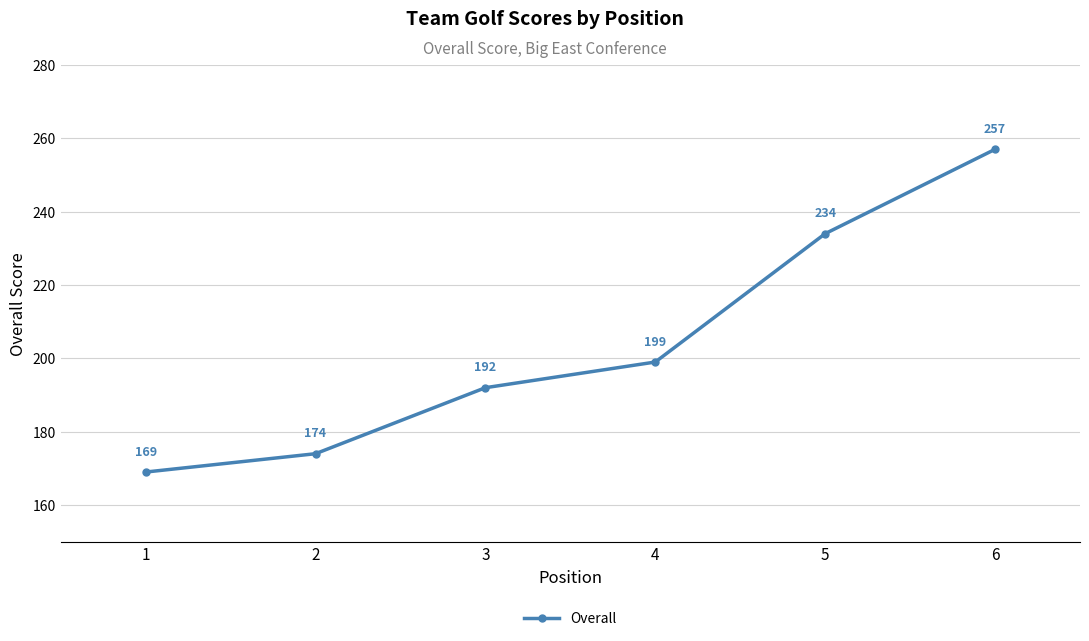

List the labels in order of value, largest first.

6, 5, 4, 3, 2, 1